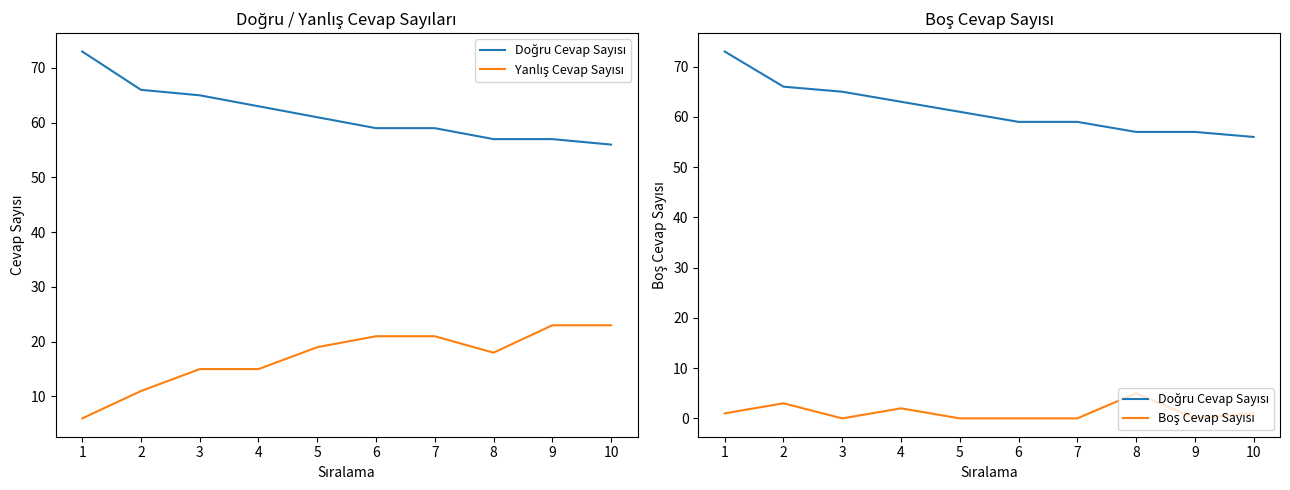

Count the number of categories in the chart.

10